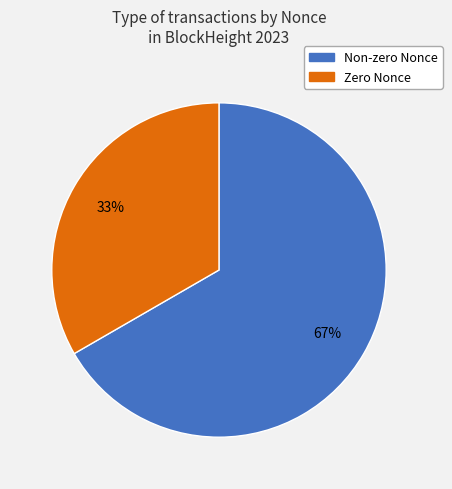

Is there a majority slice in this chart?

Yes